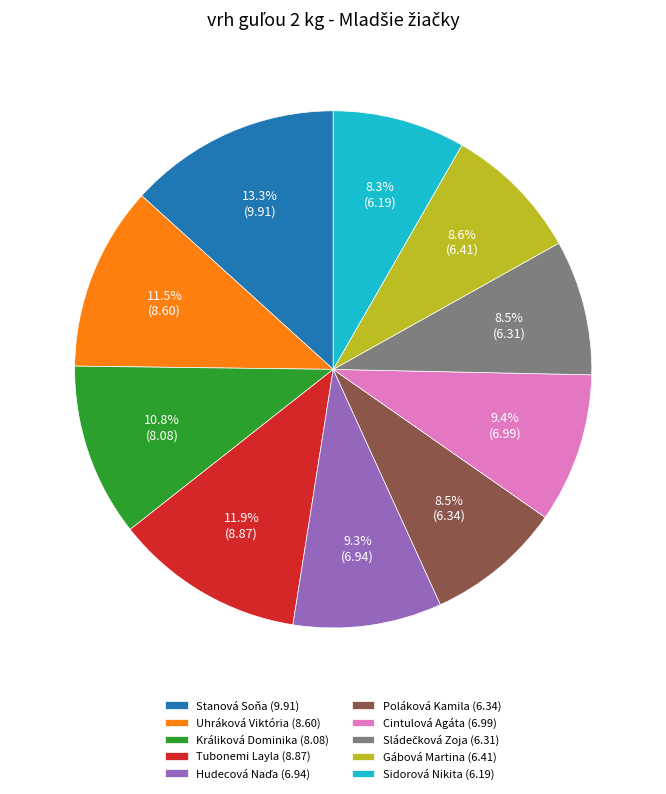

Which has a higher value, Sidorová Nikita or Králiková Dominika?

Králiková Dominika